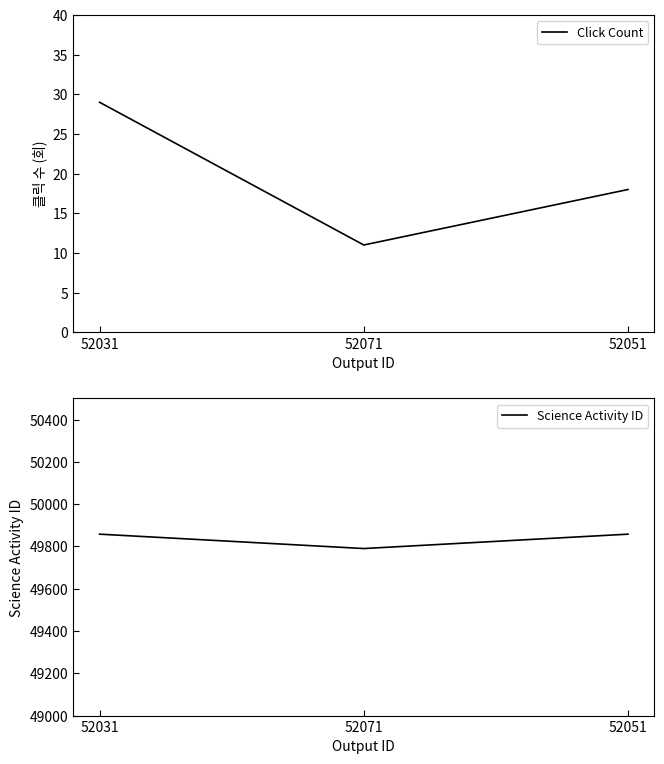

Between 52031 and 52071, which series saw the biggest shift?

Science Activity ID